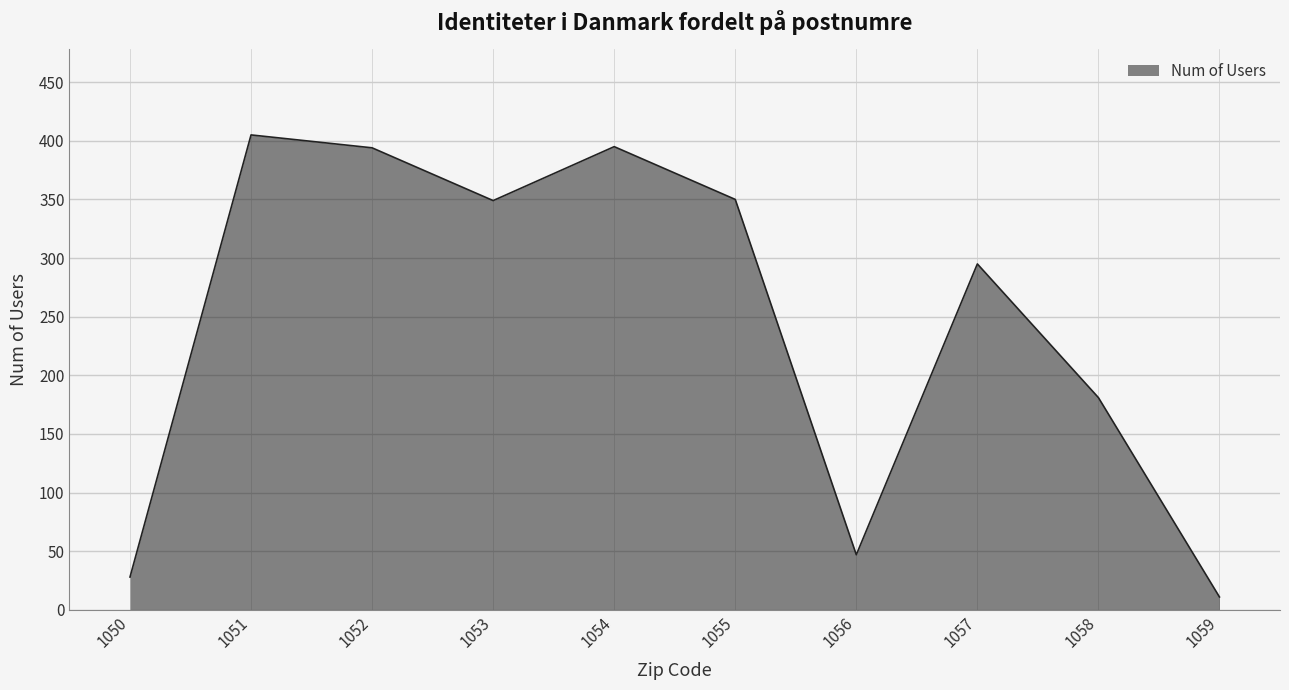

True or false: the data shows 295 at 1057.

True